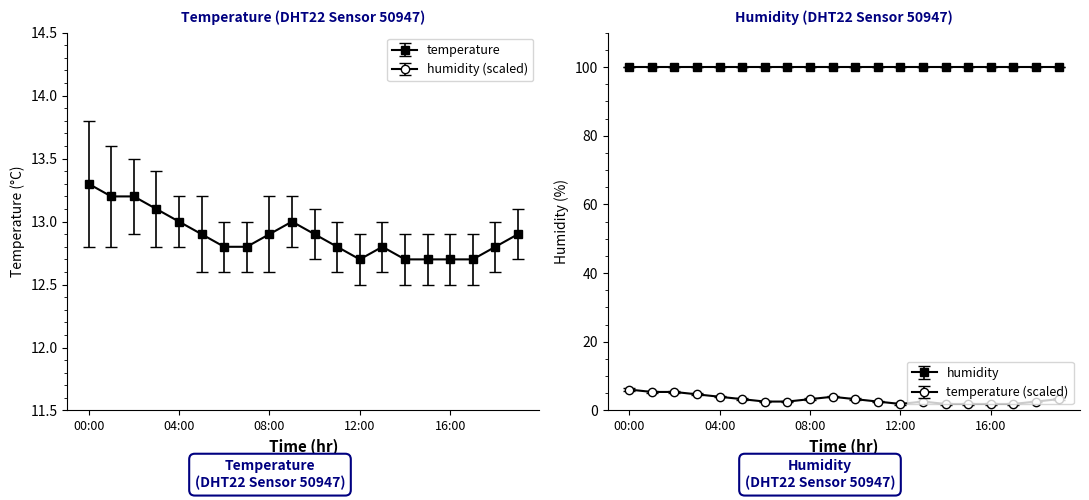

True or false: humidity has a value of 47.2 at 04:00.

False